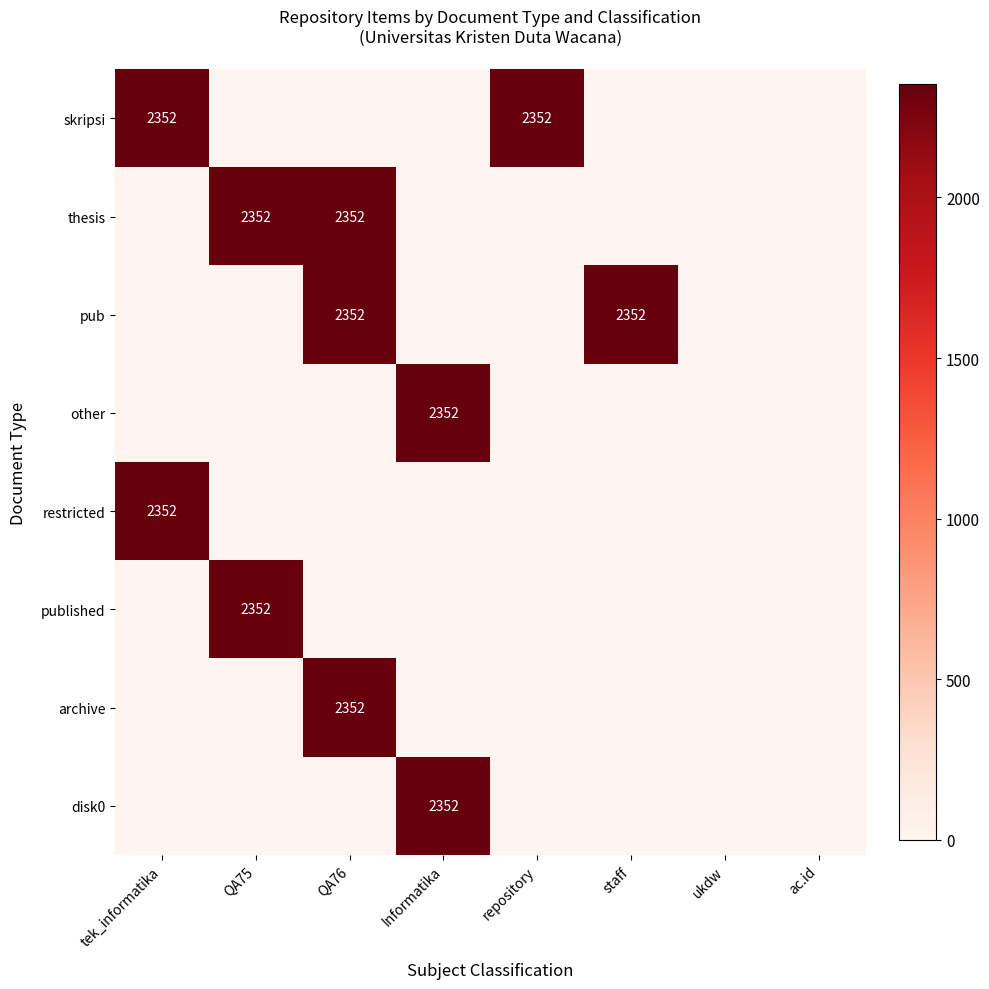

True or false: disk0 has a value of 2352 at Informatika.

True